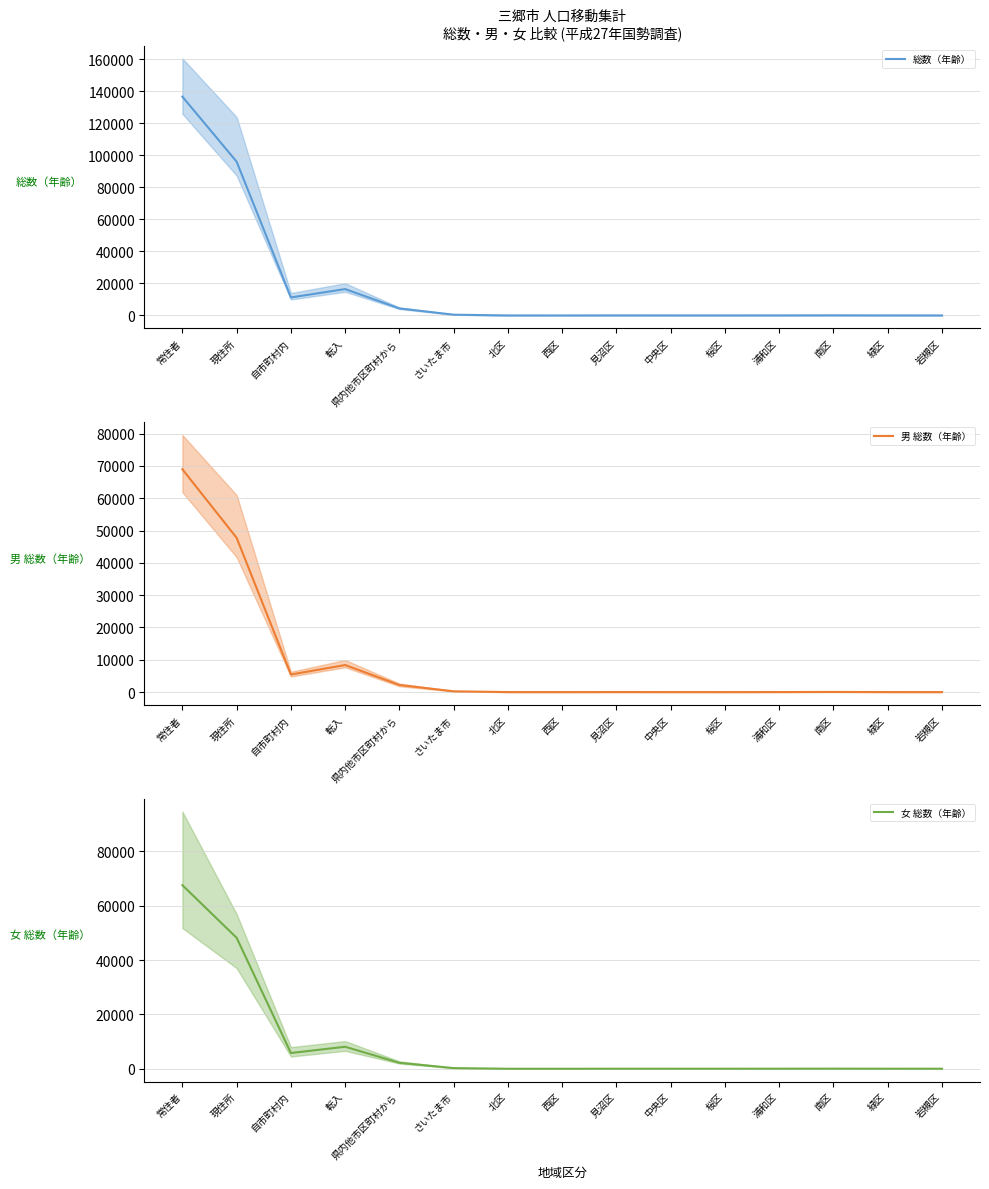

At which category is the sum across all series the highest?

常住者